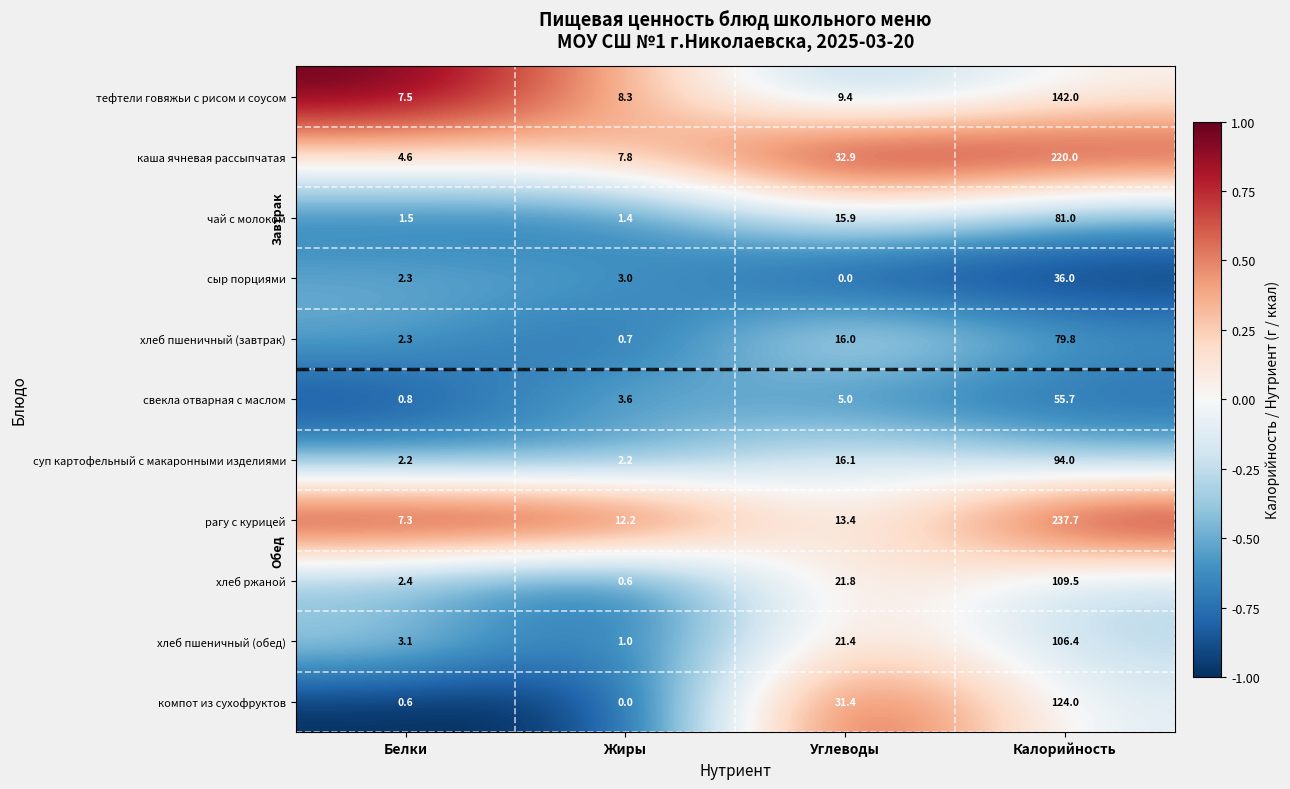

What is the average value of the хлеб ржаной series?

33.6